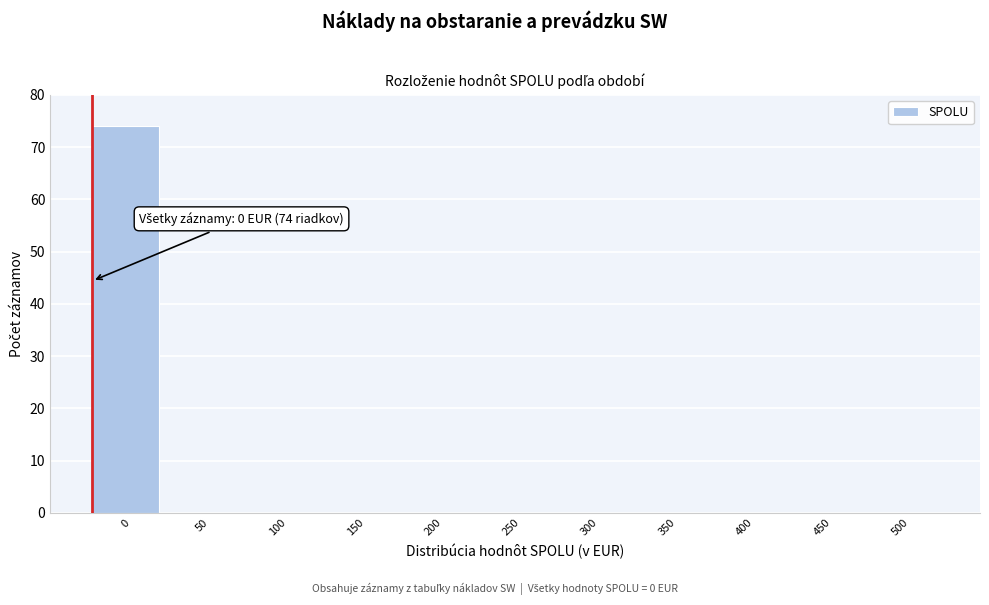

Reading left to right, what are all the values shown in this chart?

0=74	50=0	100=0	150=0	200=0	250=0	300=0	350=0	400=0	450=0	500=0